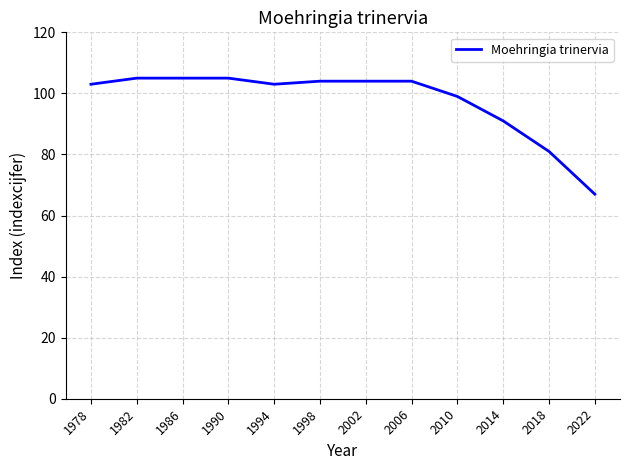

What is the minimum value shown in the chart?

67